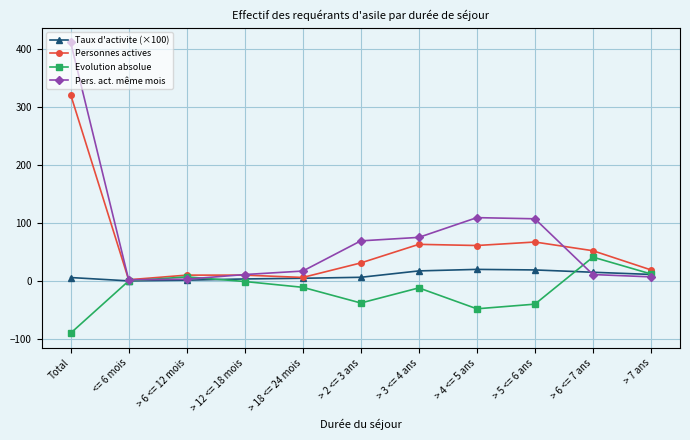

Which series has the largest total across all categories?

Pers. act. même mois